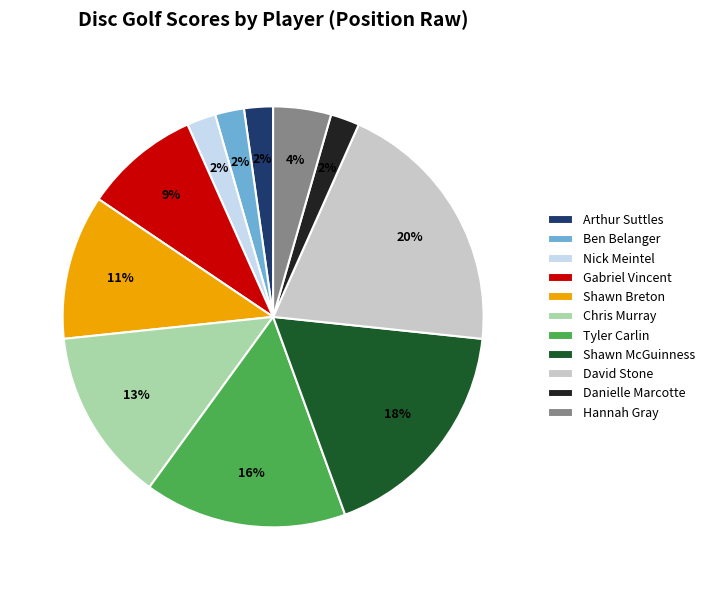

To the nearest percent, what portion does Ben Belanger represent?

2%